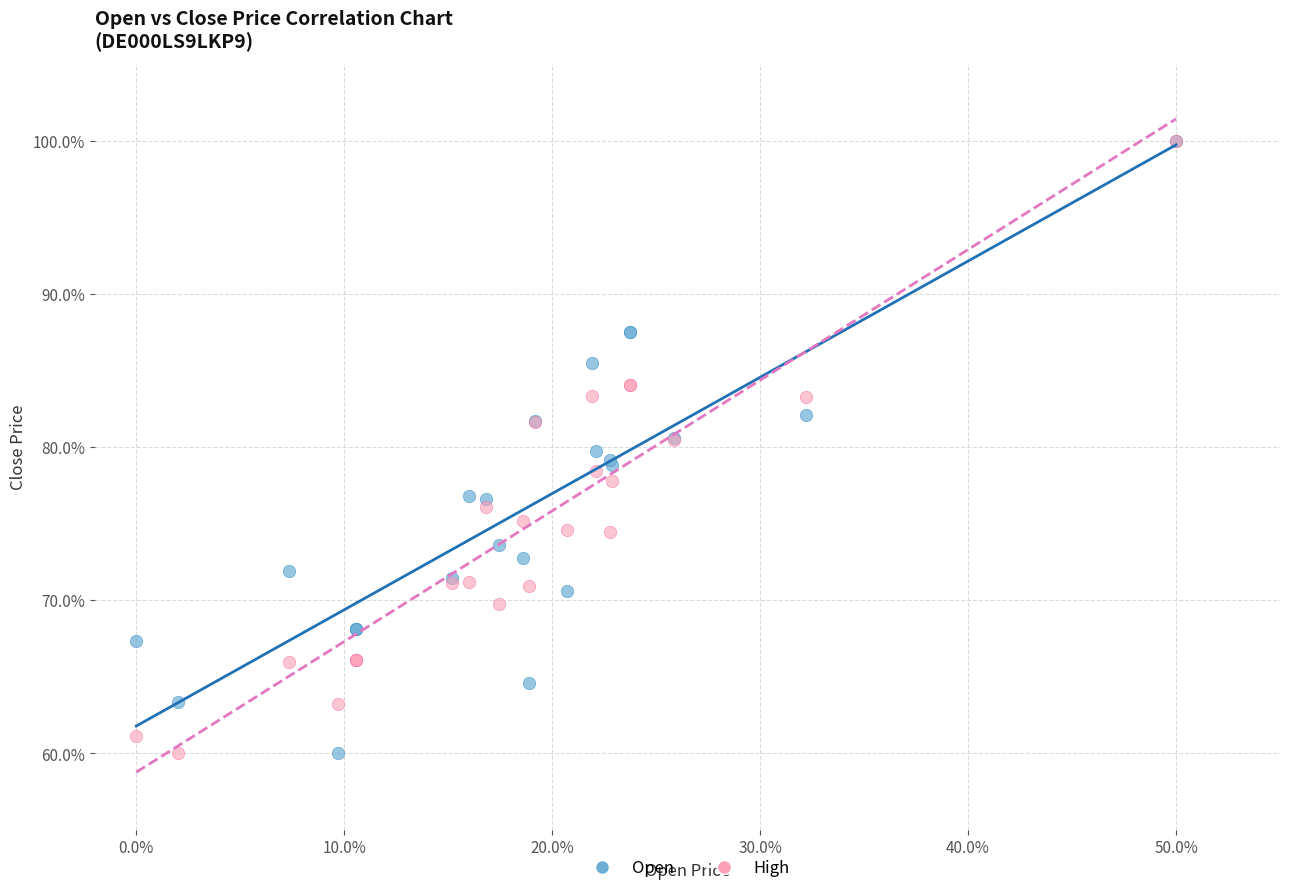

What are all the series names shown in the legend?

Open, High